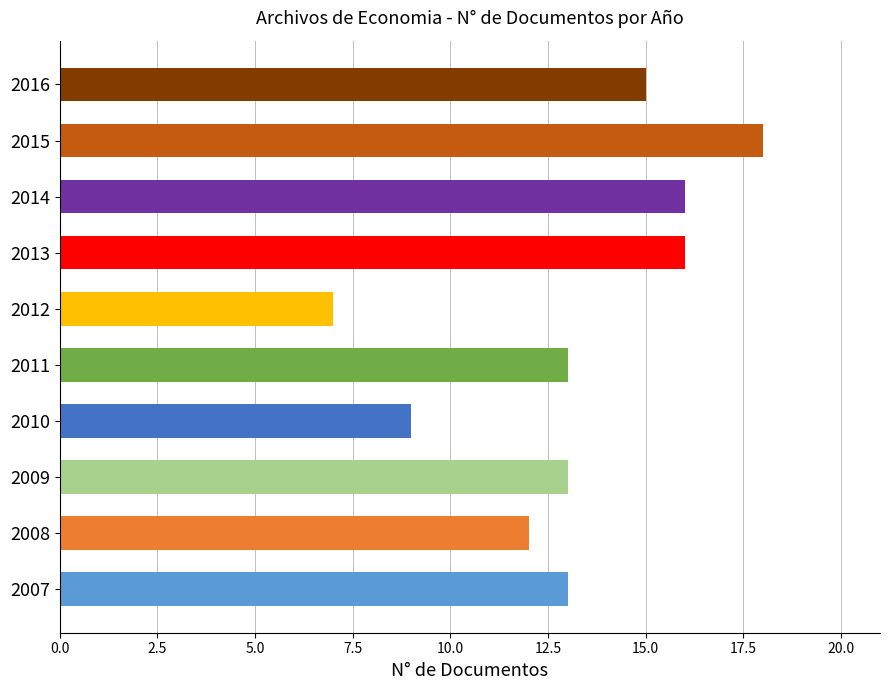

Count the number of categories in the chart.

10